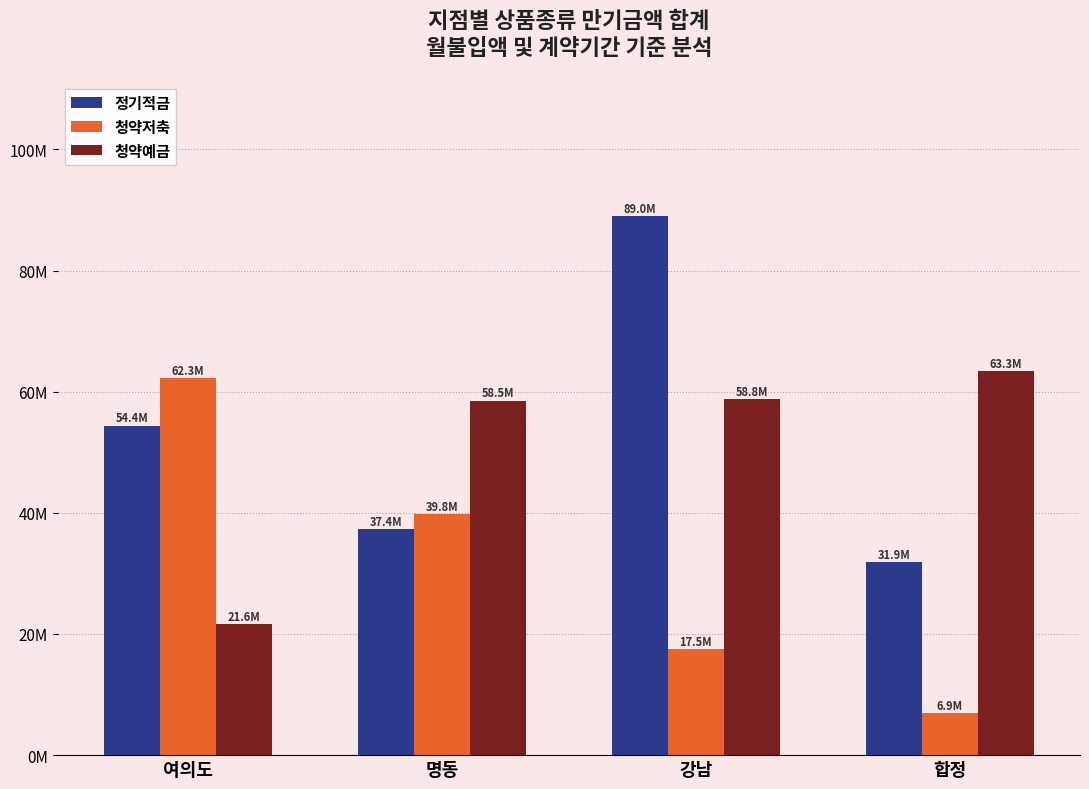

Are the bars horizontal?

No